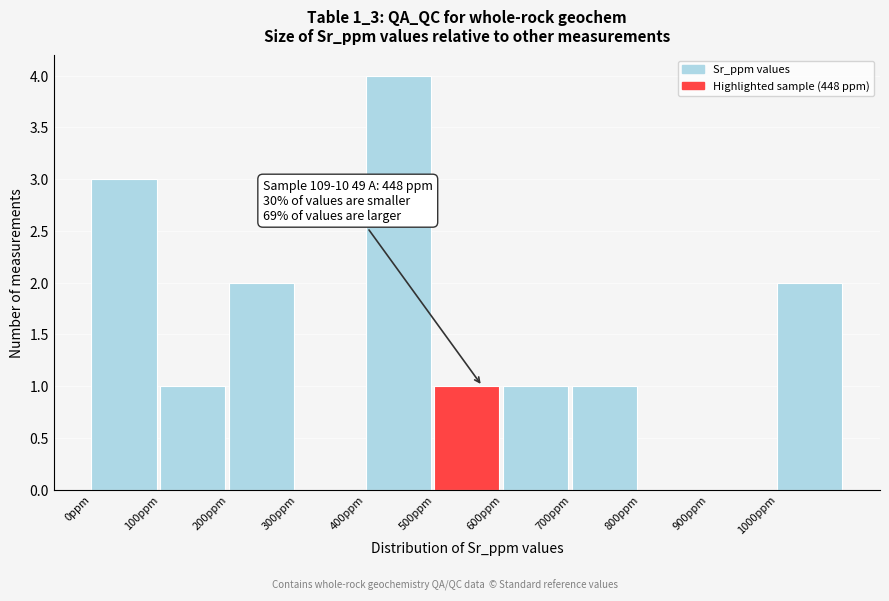

Over which range of the x-axis is the bar tallest?

400 to 500